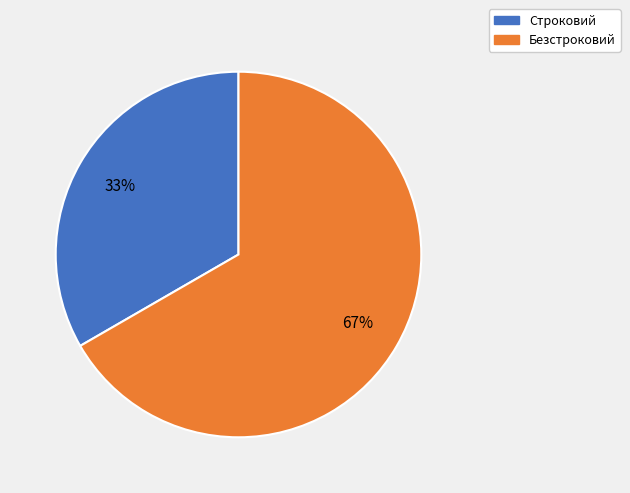

Rank the categories by value from highest to lowest.

Безстроковий, Строковий